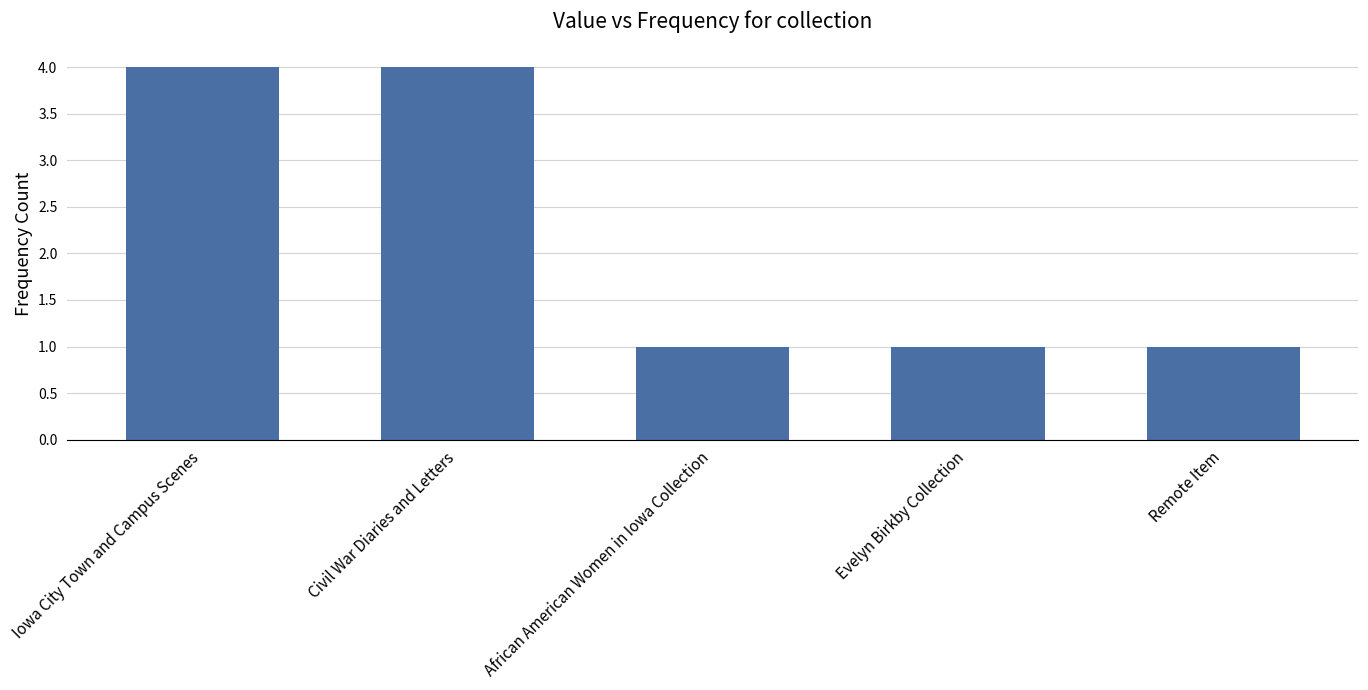

Approximately how many times larger is the value at Civil War Diaries and Letters compared to Evelyn Birkby Collection?

4.0